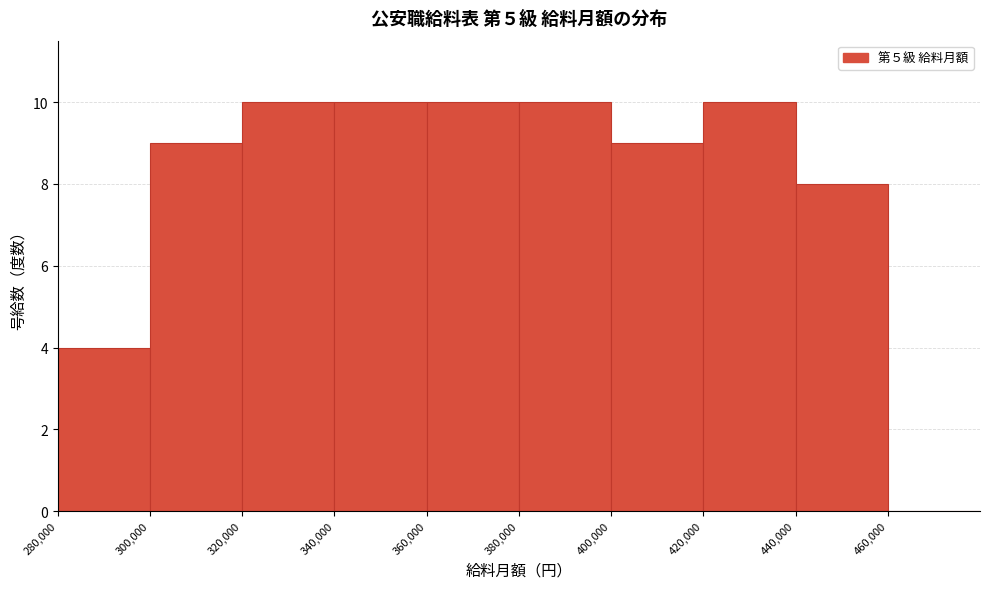

What is the height of the bar covering 340000 to 360000 on the x-axis? The values are not printed on the chart, so give them approximately, as read against the axis.

10